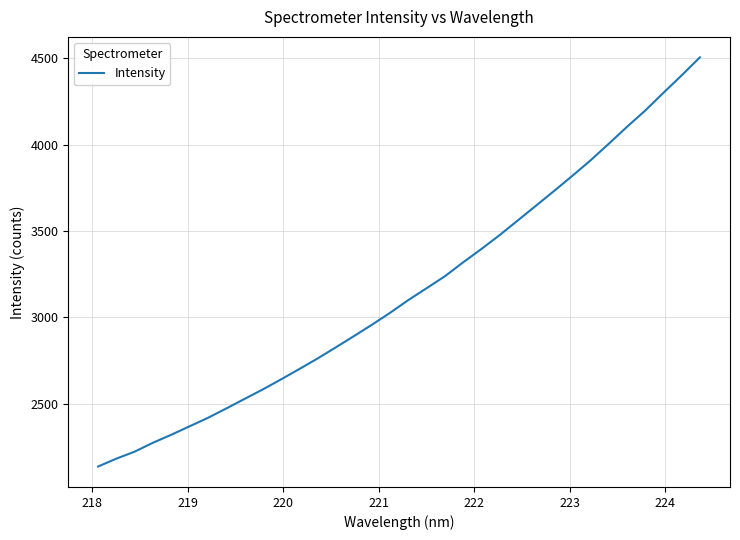

What is the difference between the second highest and minimum values?

2262.5